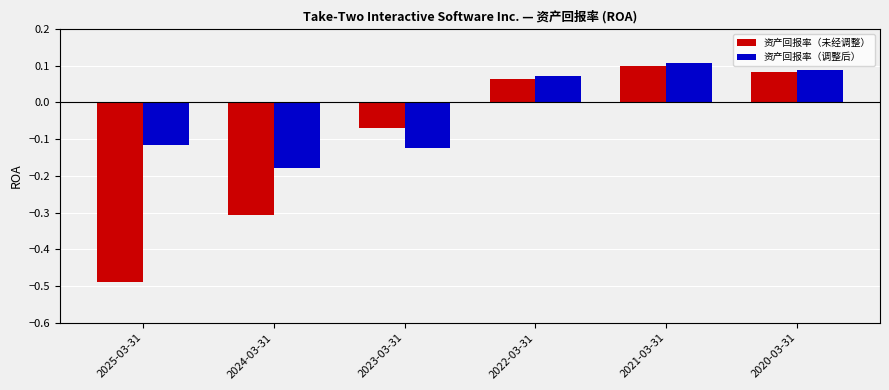

What is the spread (max minus min) of values at 2025-03-31?

0.4